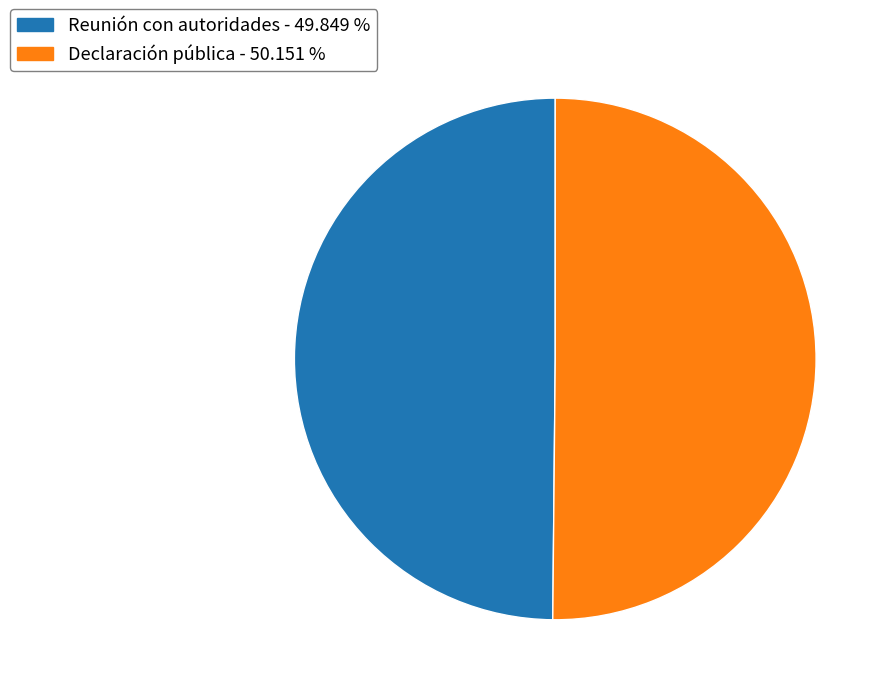

How many segments does this pie chart have?

2